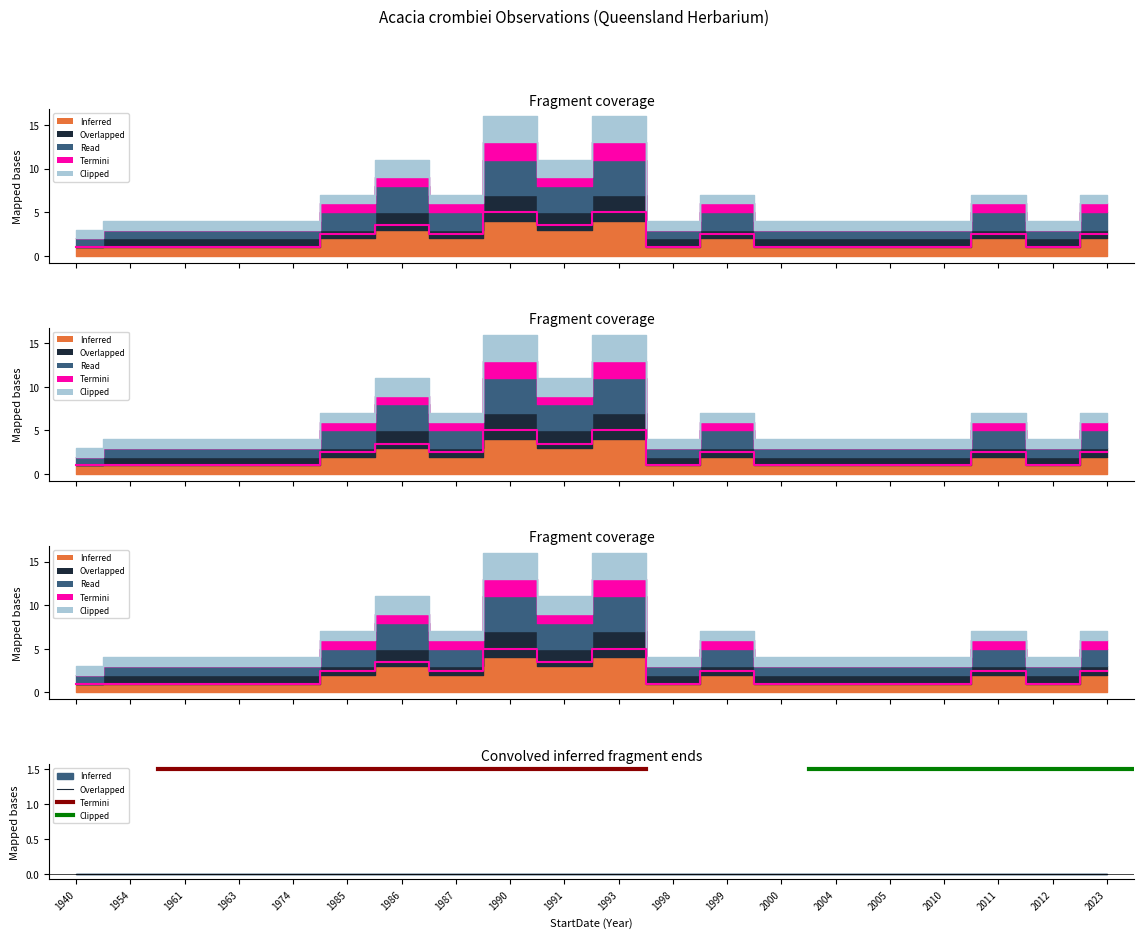

List the series in order of their peak value, lowest first.

Termini, Overlapped, Clipped, Inferred, Read